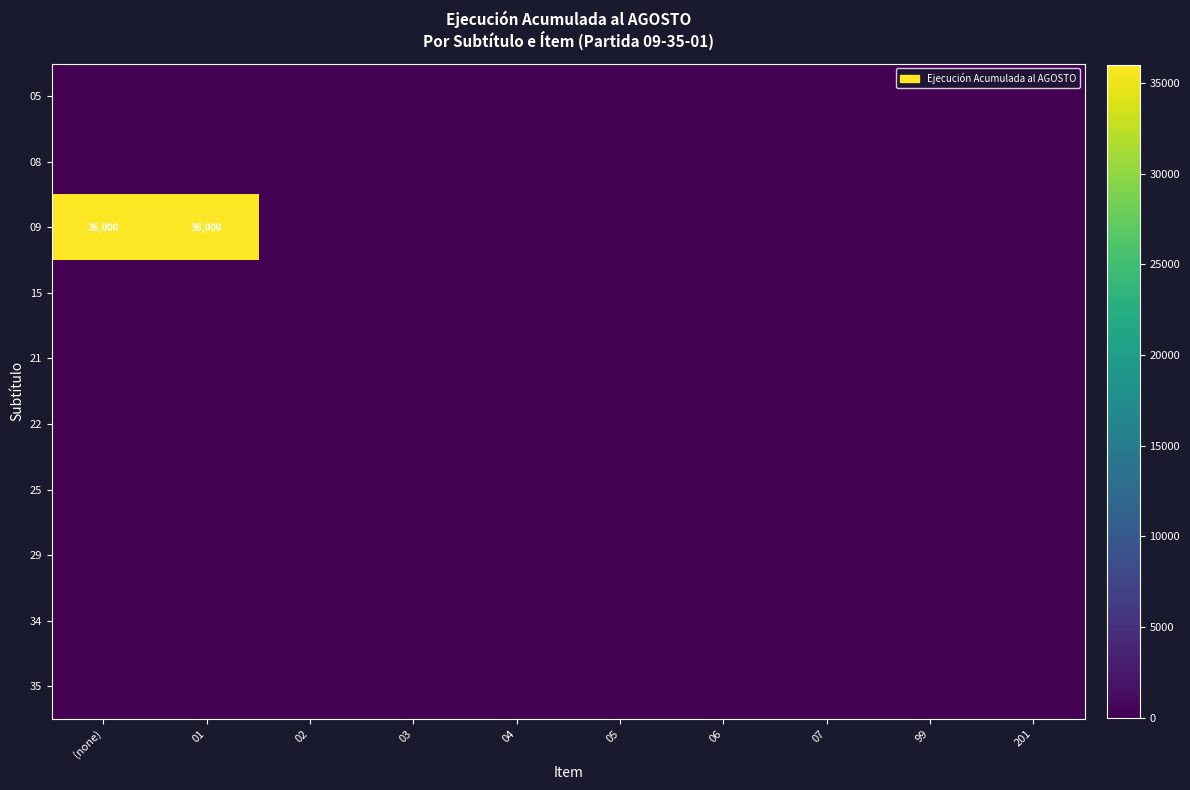

Which has a higher value, 07 or 201?

07